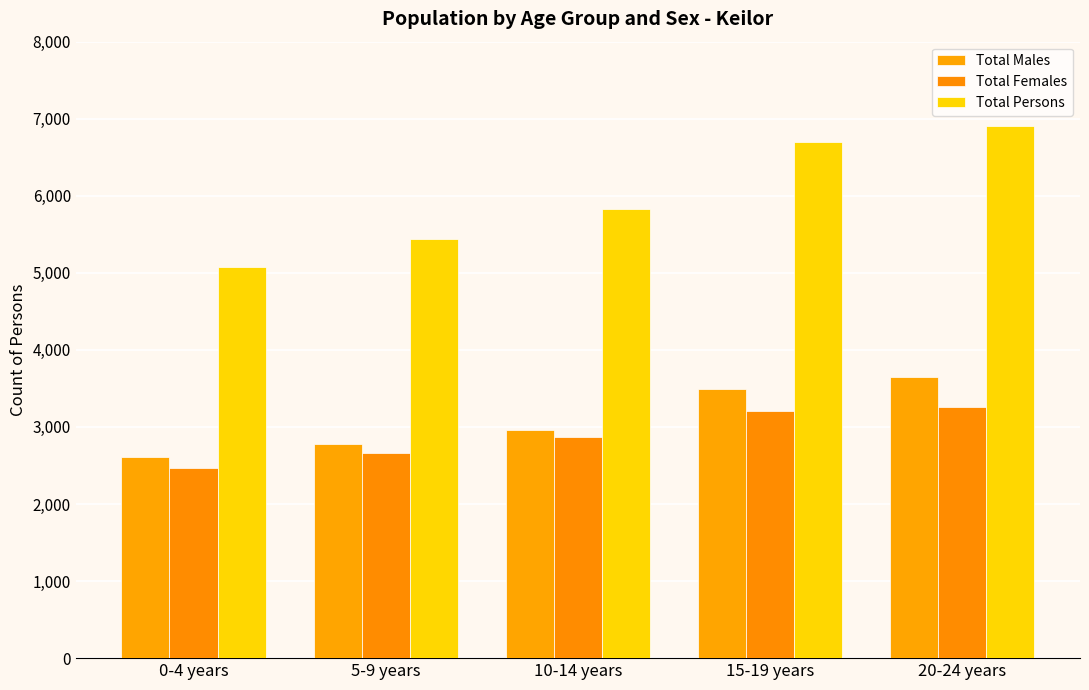

What position from the right is 20-24 years?

1